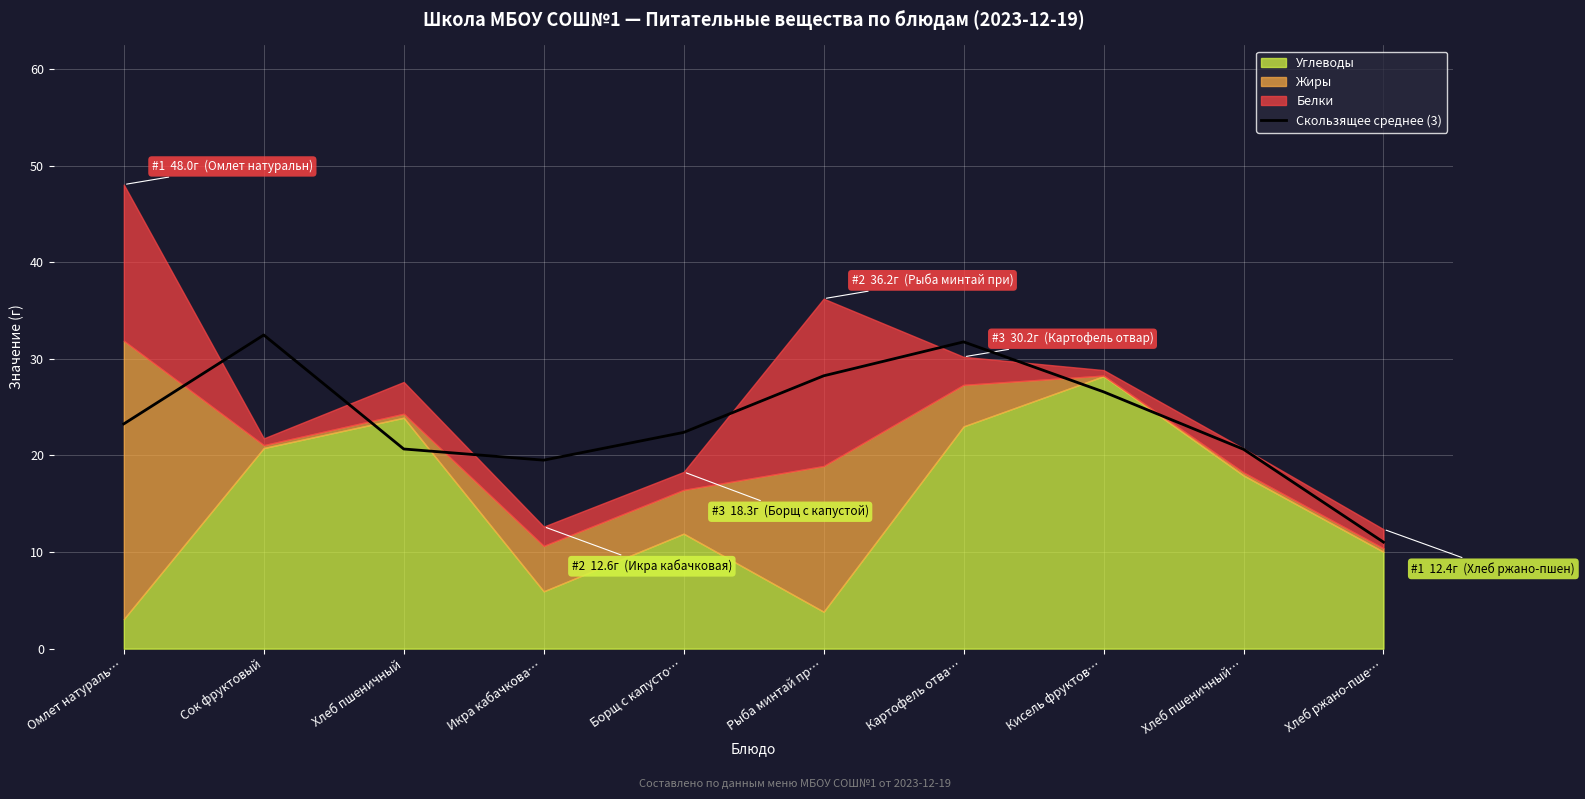

What is the change in value from Омлет натураль… to Кисель фруктов…?

+3.3